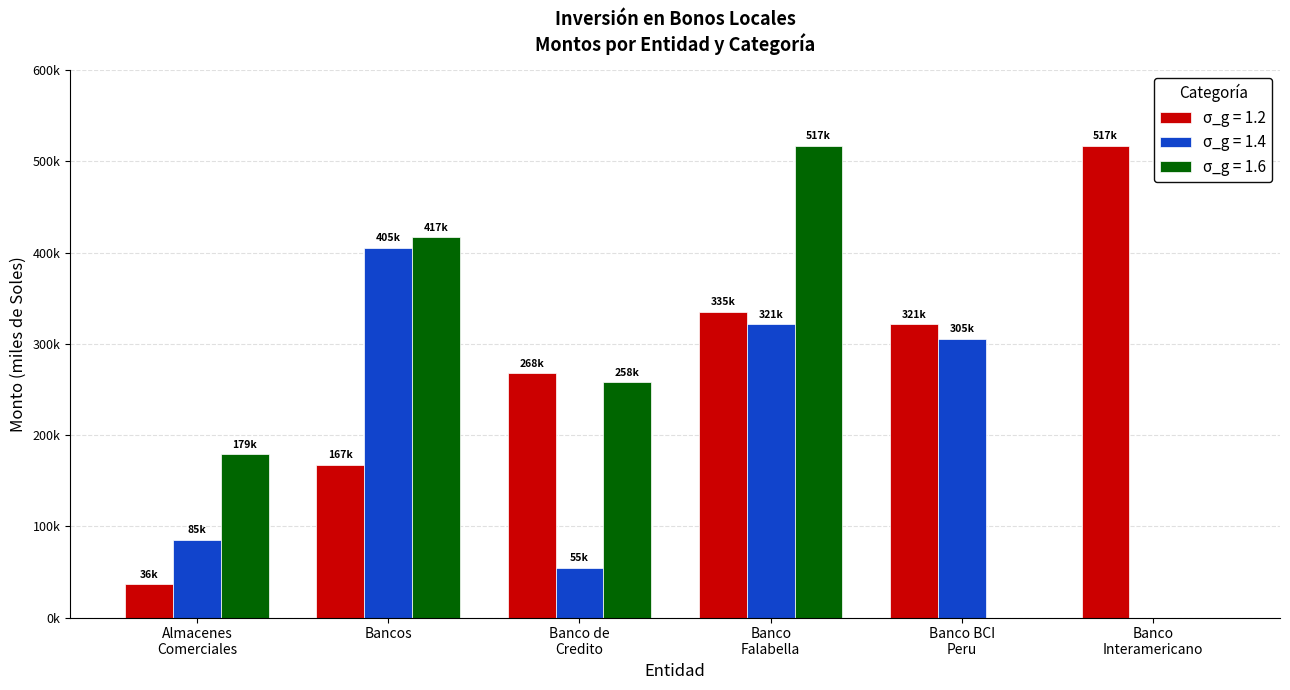

What position from the left is Almacenes
Comerciales?

1